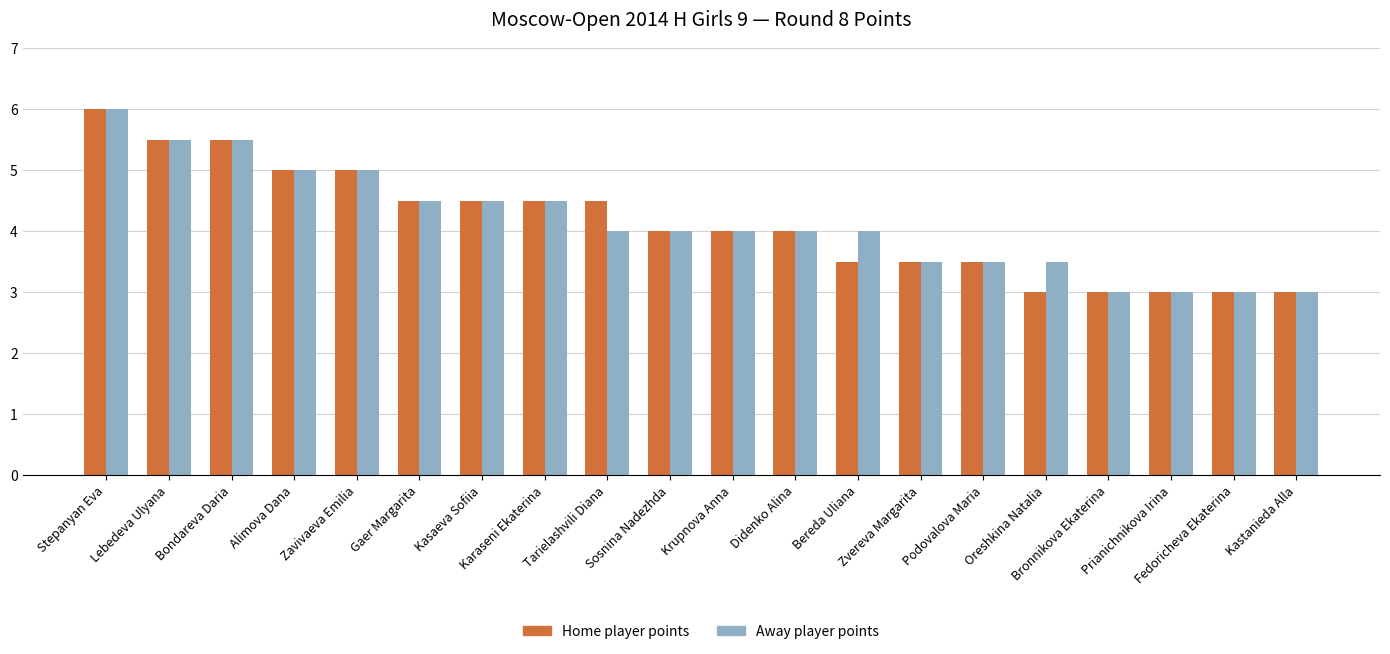

What value does the Away player points series have at Fedoricheva Ekaterina?

3.0